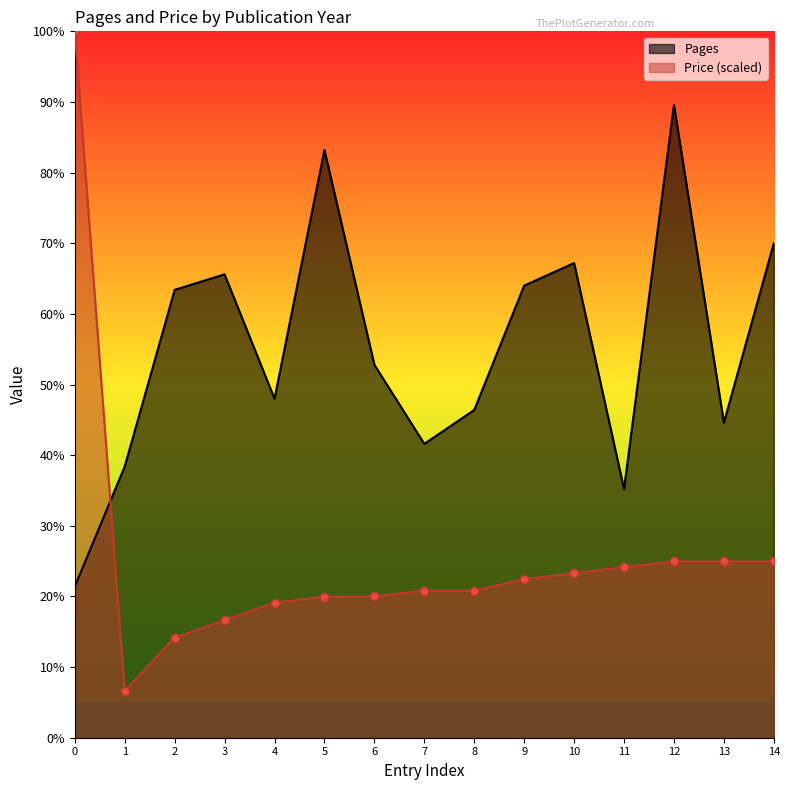

How many data points does each series have?

15